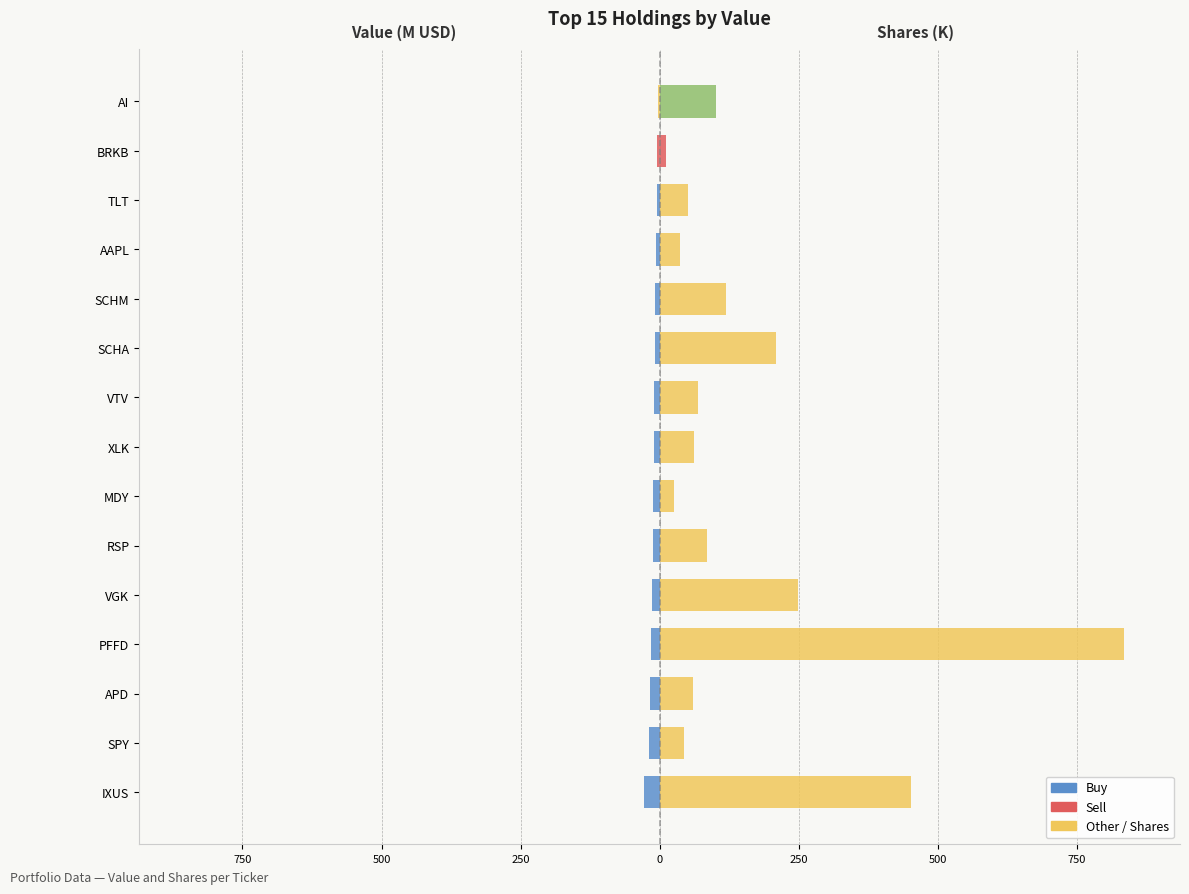

What value does the Value (M USD) series have at AI?

-2.6